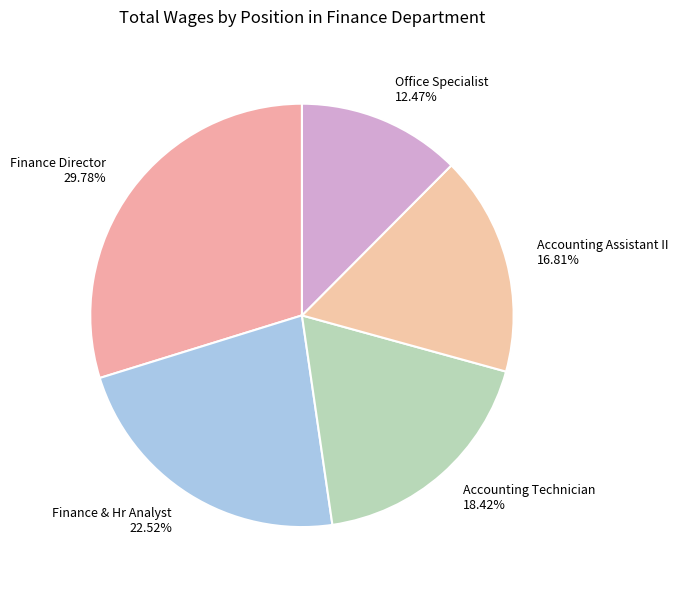

To the nearest percent, what percentage of the pie is Accounting Assistant II?

17%